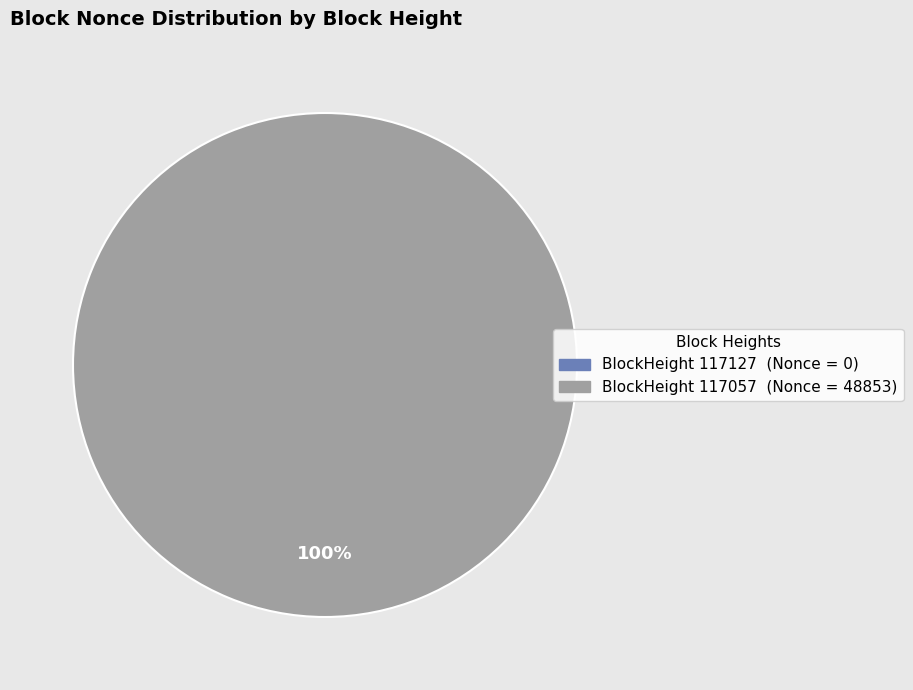

Does any single category account for the majority?

Yes